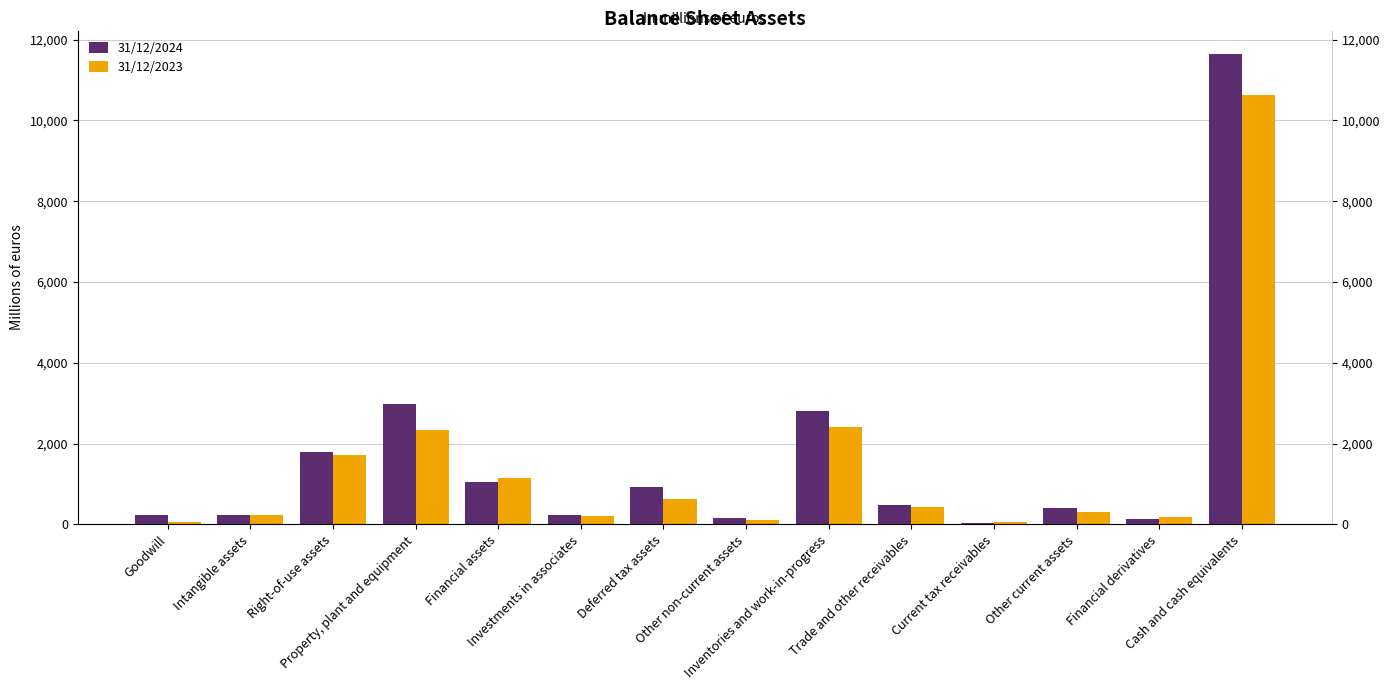

Is it true that 31/12/2023 equals 200 at Investments in associates?

True